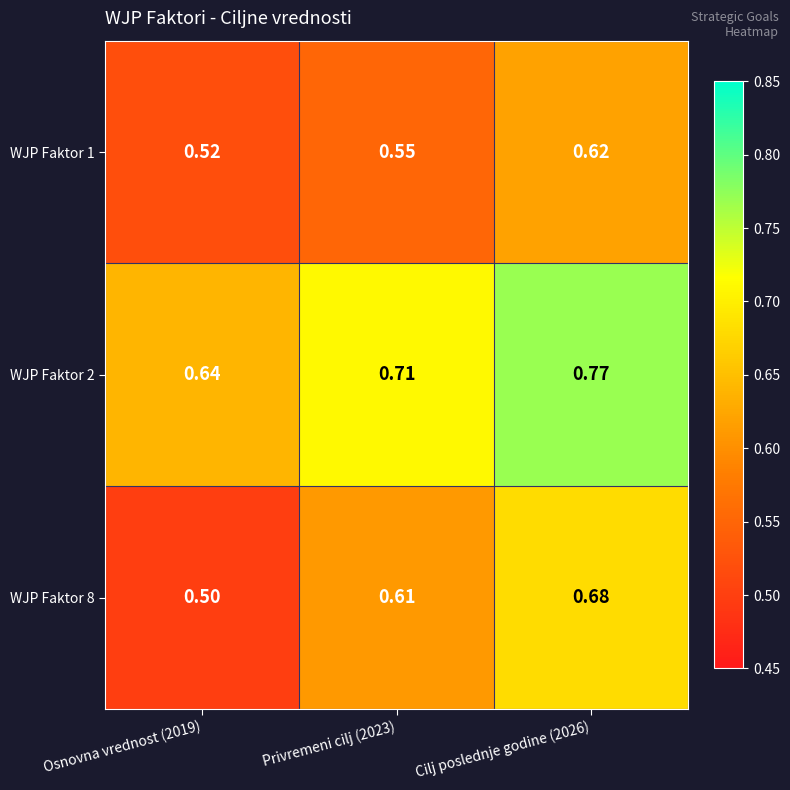

Is the value of WJP Faktor 1 at Privremeni cilj (2023) greater than the value of WJP Faktor 8 at Privremeni cilj (2023)?

No